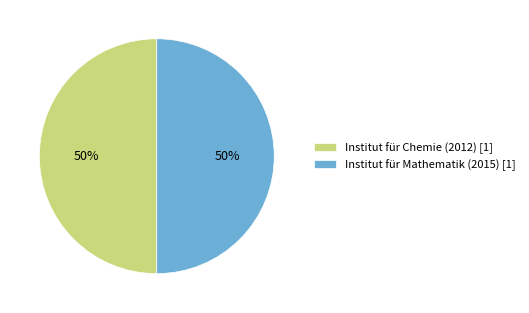

How many segments does this pie chart have?

2